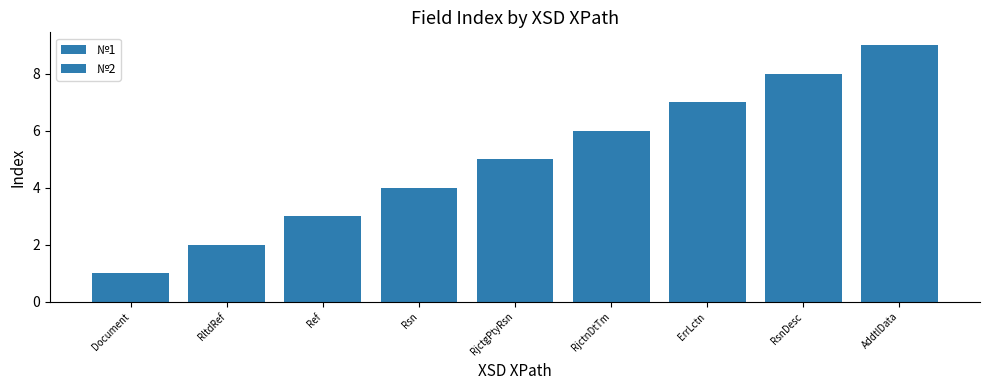

Rank the series by their maximum value, from lowest to highest.

№1, №2